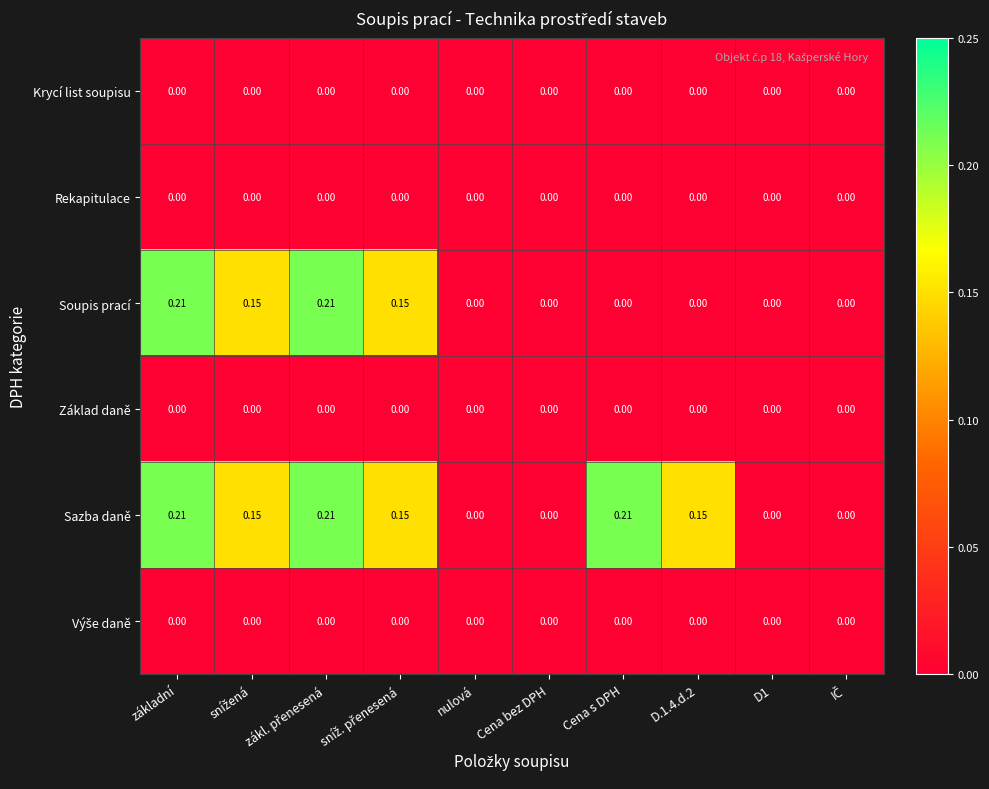

Which series has the largest total across all categories?

Sazba daně